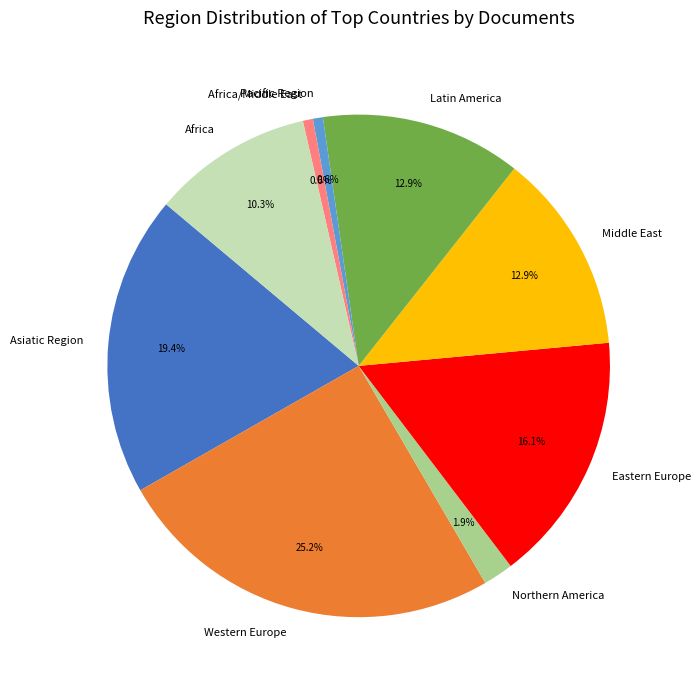

To the nearest percent, what is the difference between the largest and smallest slice percentages?

25%